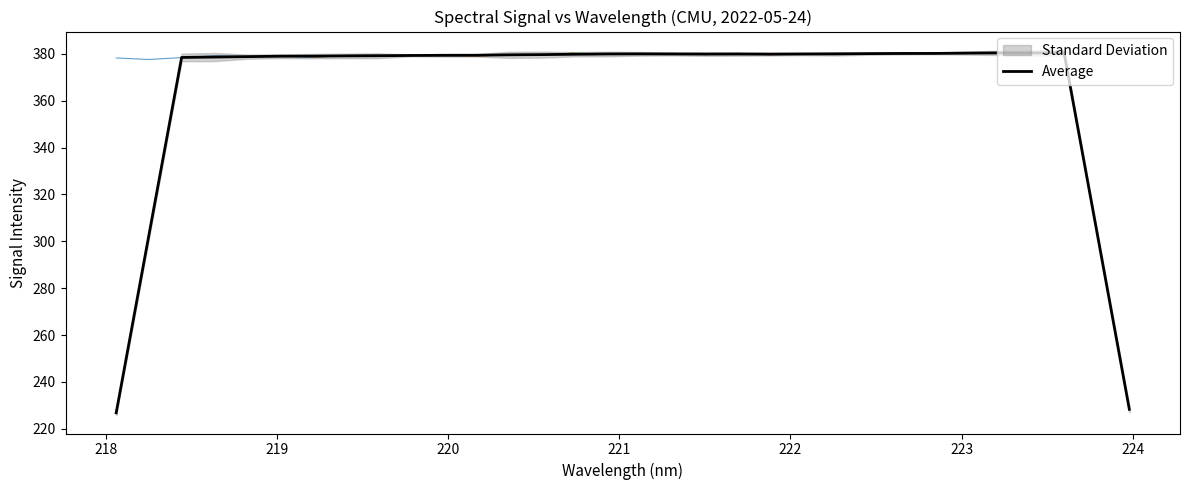

What is the average value?

365.4